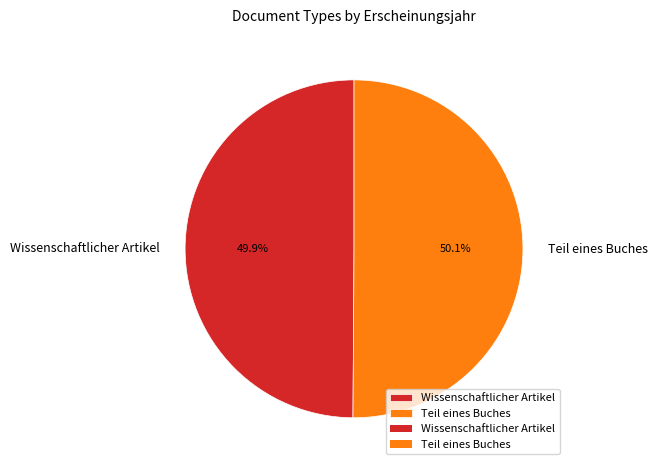

Approximately how many times larger is the value at Teil eines Buches compared to Wissenschaftlicher Artikel?

1.0